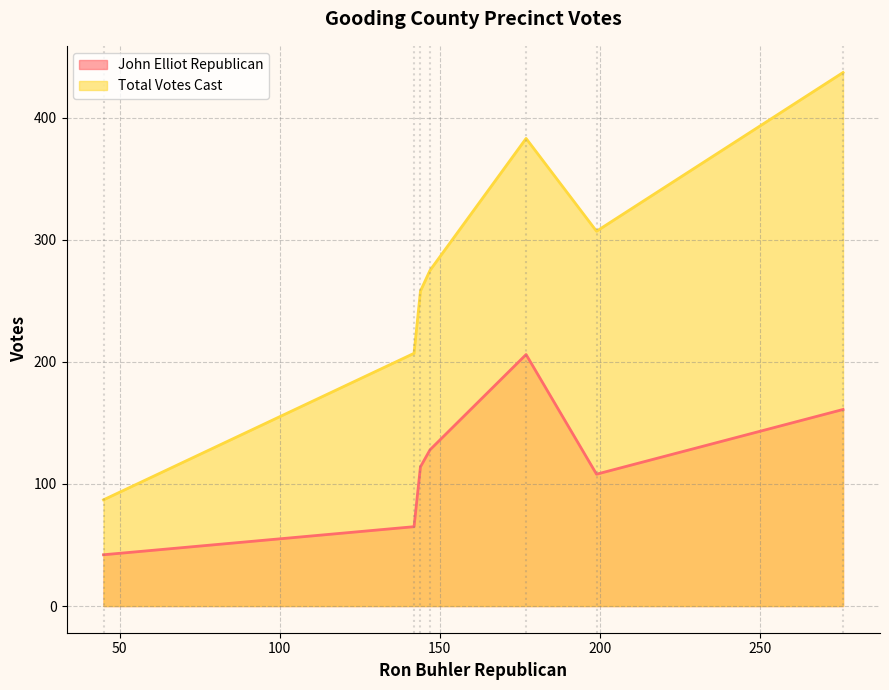

Which series has the largest range (max minus min)?

Total Votes Cast